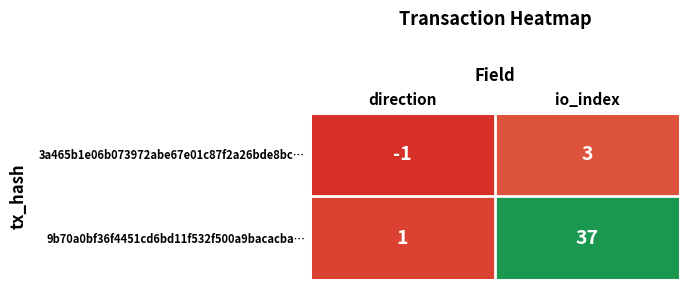

What is the minimum value shown in the chart?

-1